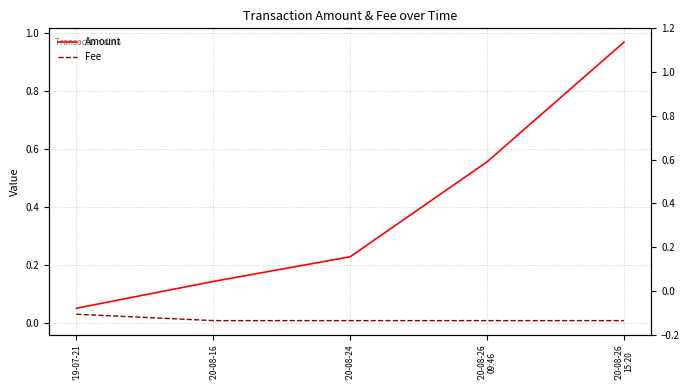

Rank the categories by Amount value from lowest to highest.

'19-07-21, '20-08-16, '20-08-24, '20-08-26
09:46, '20-08-26
15:20